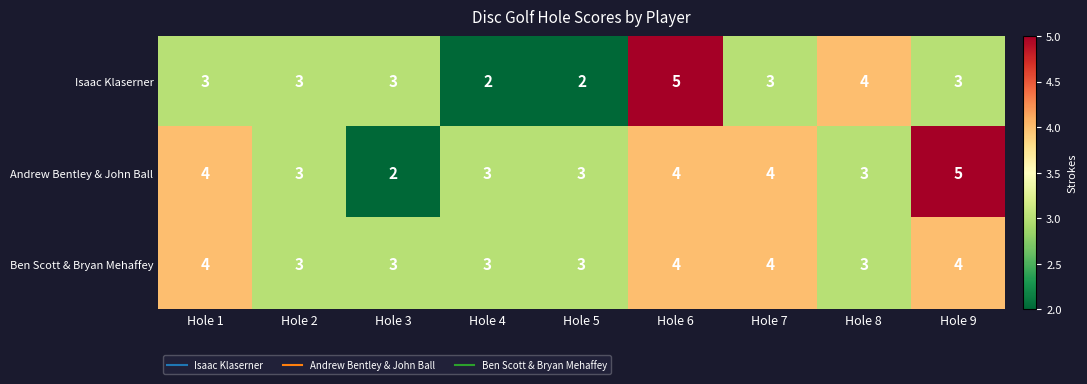

What is the sum of the Ben Scott & Bryan Mehaffey values at Hole 1 and Hole 8?

7